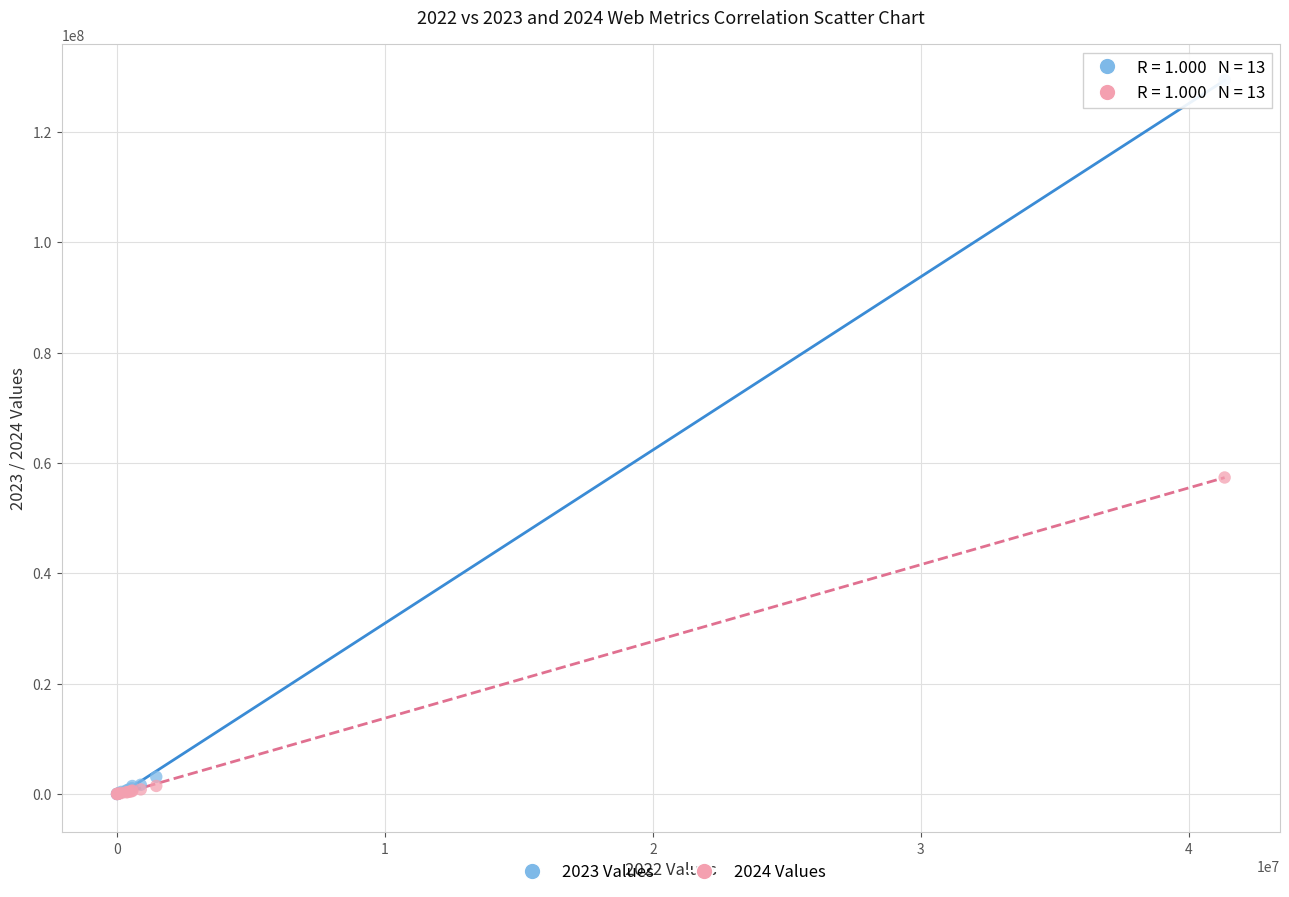

Which series reaches the maximum Y coordinate?

2023 Values